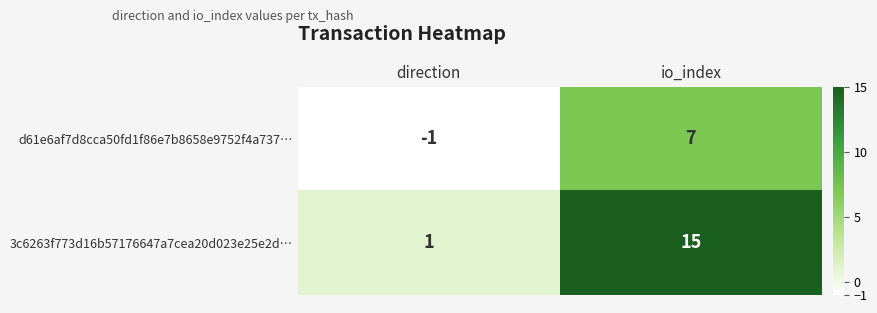

Is the value of 3c6263f773d16b57176647a7cea20d023e25e2d… at direction greater than the value of d61e6af7d8cca50fd1f86e7b8658e9752f4a737… at direction?

Yes